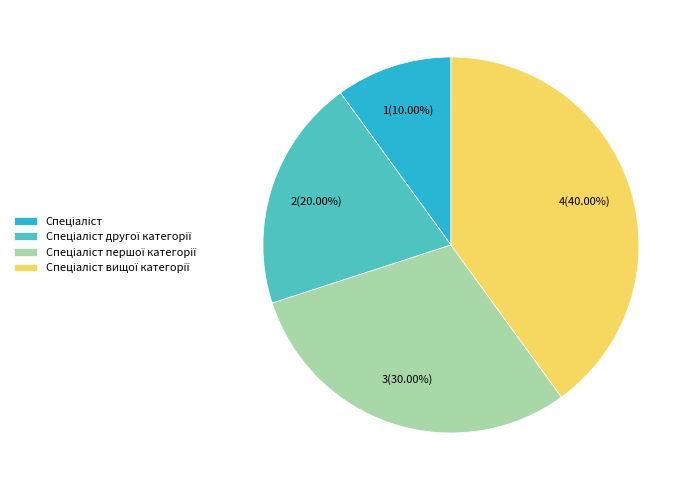

To the nearest percent, what is the difference between the largest and smallest slice percentages?

30%